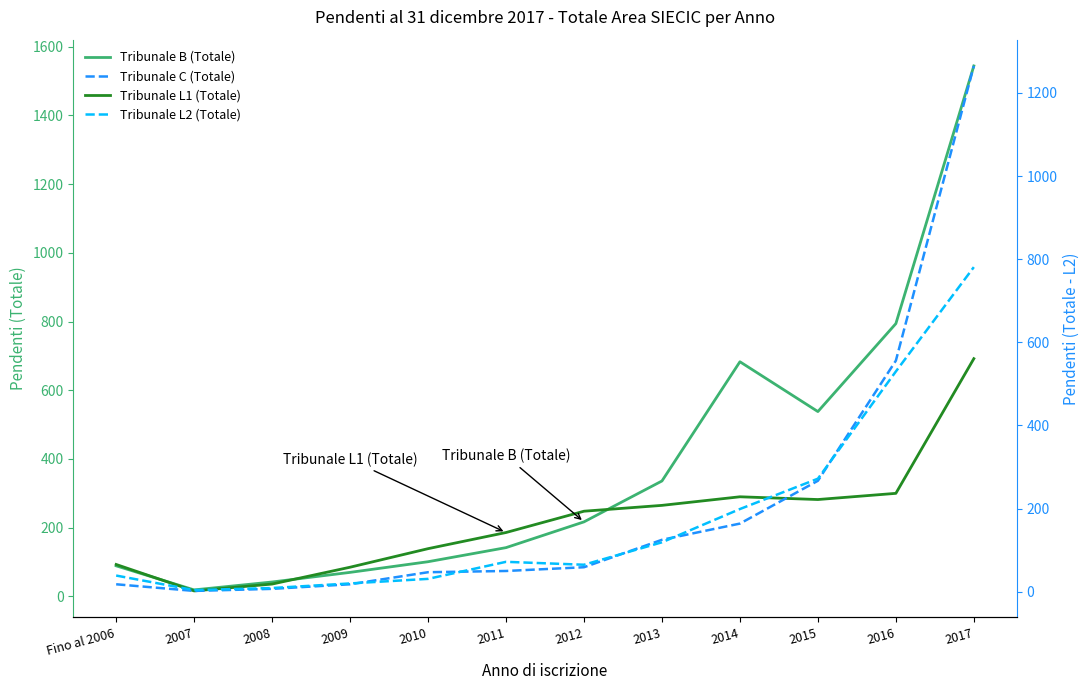

True or false: Tribunale L2 (Totale) and Tribunale B (Totale) cross at least once.

False